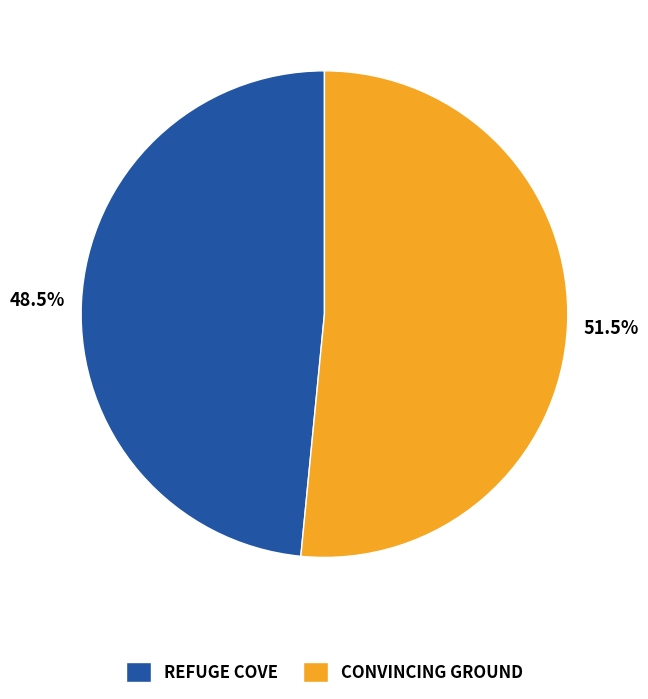

Is there any slice that represents more than half of the pie?

Yes